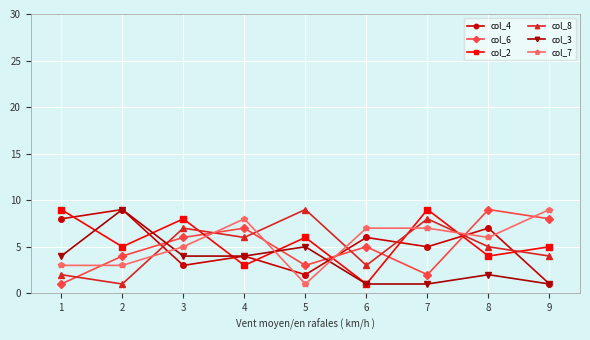

How many data points does each series have?

9